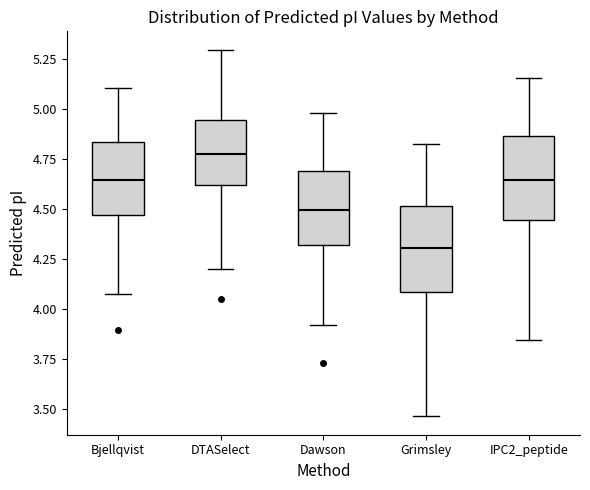

Reading left to right, read every box against the y-axis: the position of its median line, the range the box covers, and the ends of its whiskers. The values are not printed on the chart, so give them approximately, as read against the axis.

Bjellqvist: median 4.65, box 4.45 to 4.85, whiskers 4.10 to 5.10
DTASelect: median 4.75, box 4.60 to 4.95, whiskers 4.20 to 5.30
Dawson: median 4.50, box 4.30 to 4.70, whiskers 3.90 to 5.00
Grimsley: median 4.30, box 4.10 to 4.50, whiskers 3.45 to 4.85
IPC2_peptide: median 4.65, box 4.45 to 4.85, whiskers 3.85 to 5.15